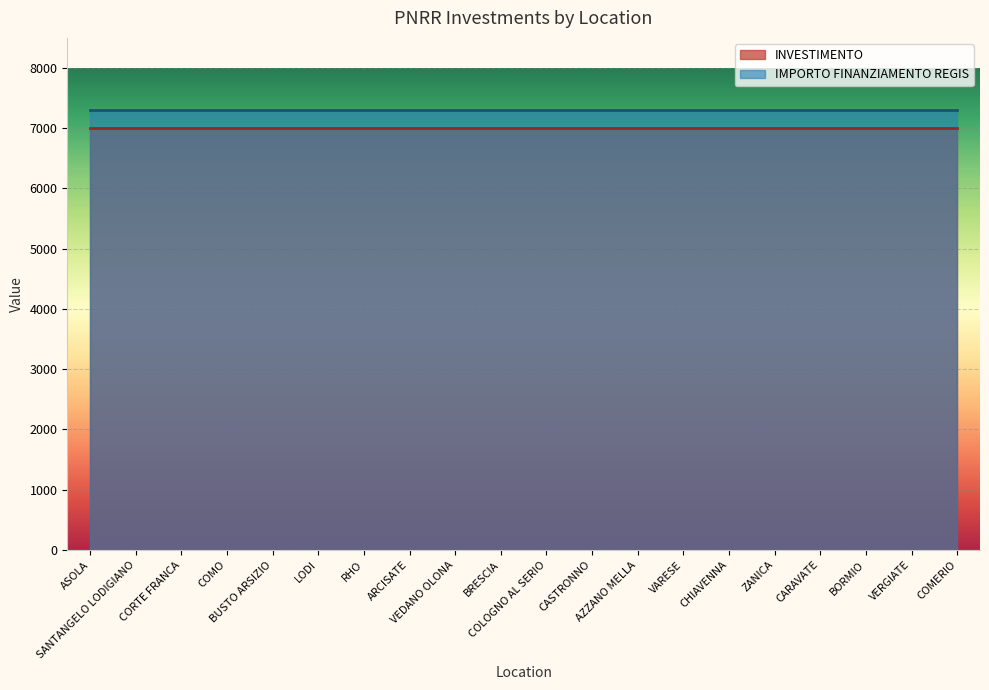

Is it true that INVESTIMENTO equals 2.1 at LODI?

False